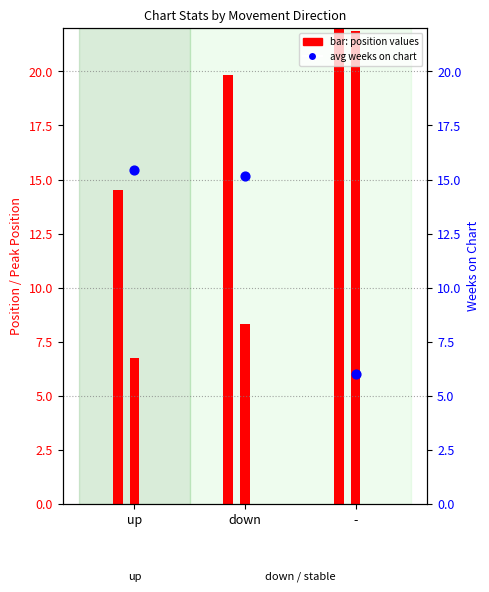

What is the ratio of the value at down to the value at up?

1.0